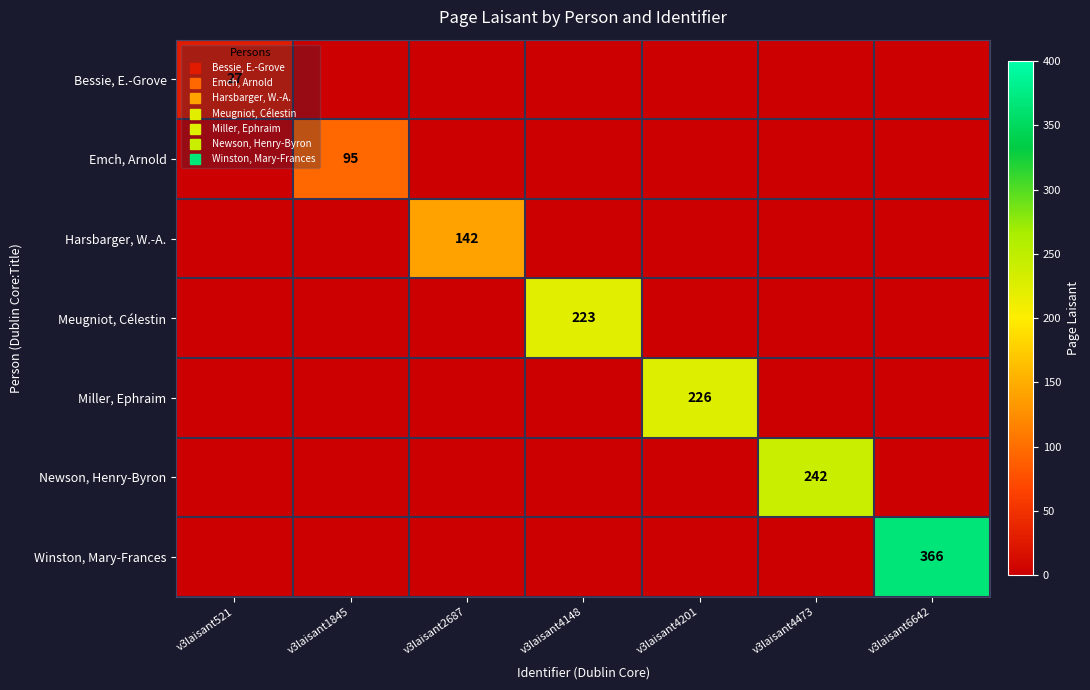

True or false: Harsbarger, W.-A. has a value of 142 at v3laisant2687.

True